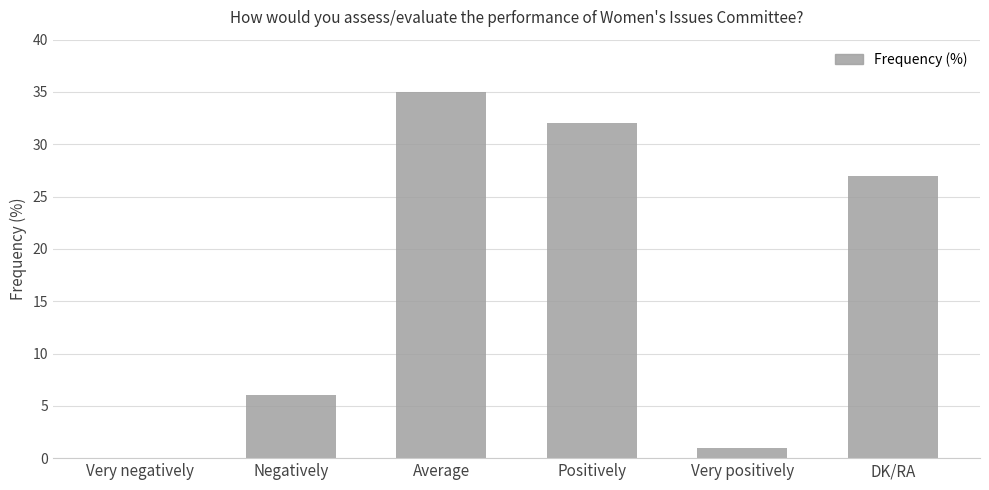

What is the sum of all values?

101